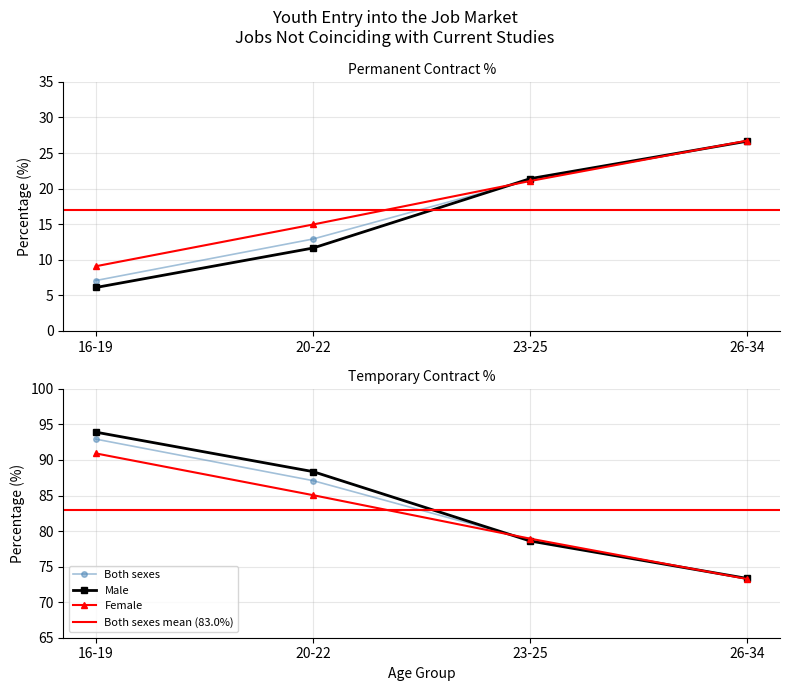

Count the number of categories in the chart.

4